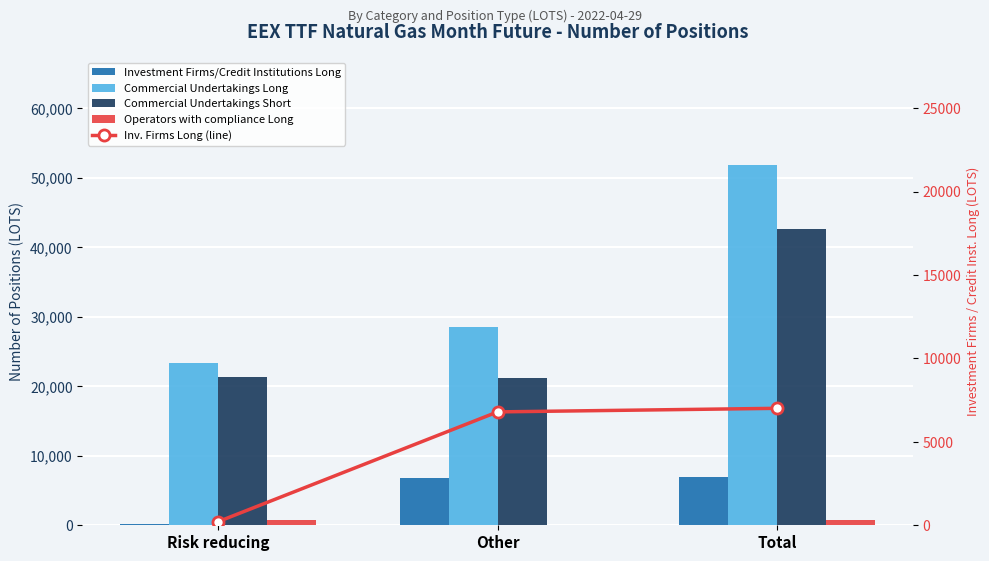

The Operators with compliance Long series shows 717 at Total. True or false?

True